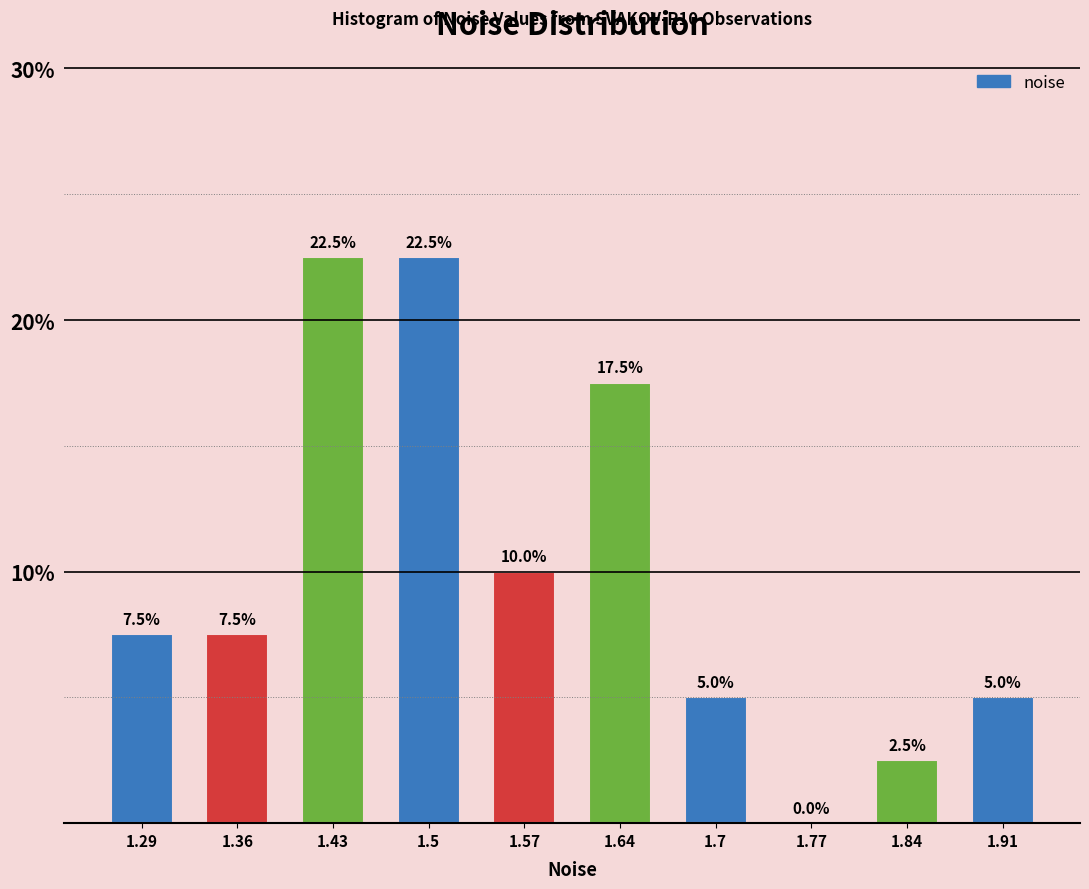

Reading right to left, what are all the values shown in this chart?

1.91=5.0	1.84=2.5	1.77=0.0	1.7=5.0	1.64=17.5	1.57=10.0	1.5=22.5	1.43=22.5	1.36=7.5	1.29=7.5